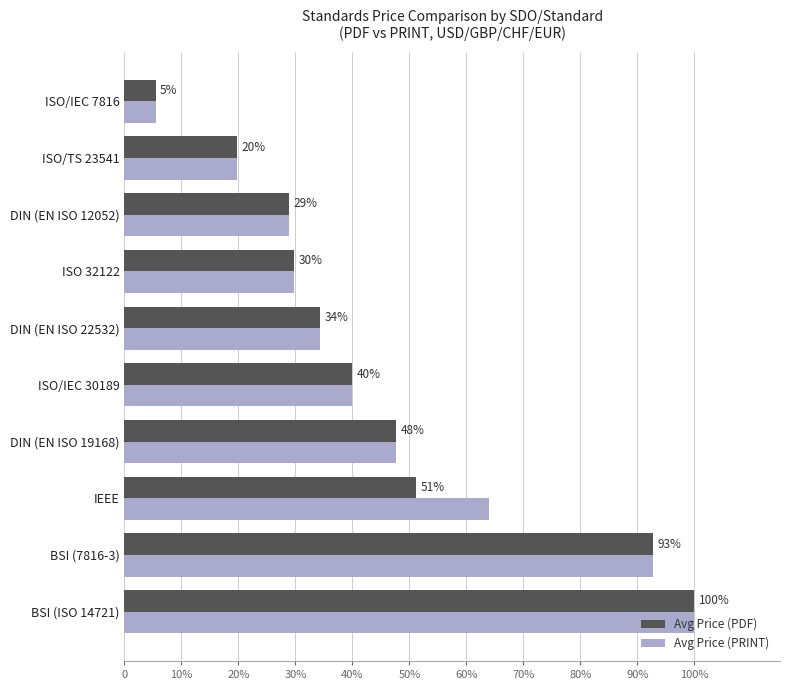

What are all the series names shown in the legend?

Avg Price (PDF), Avg Price (PRINT)